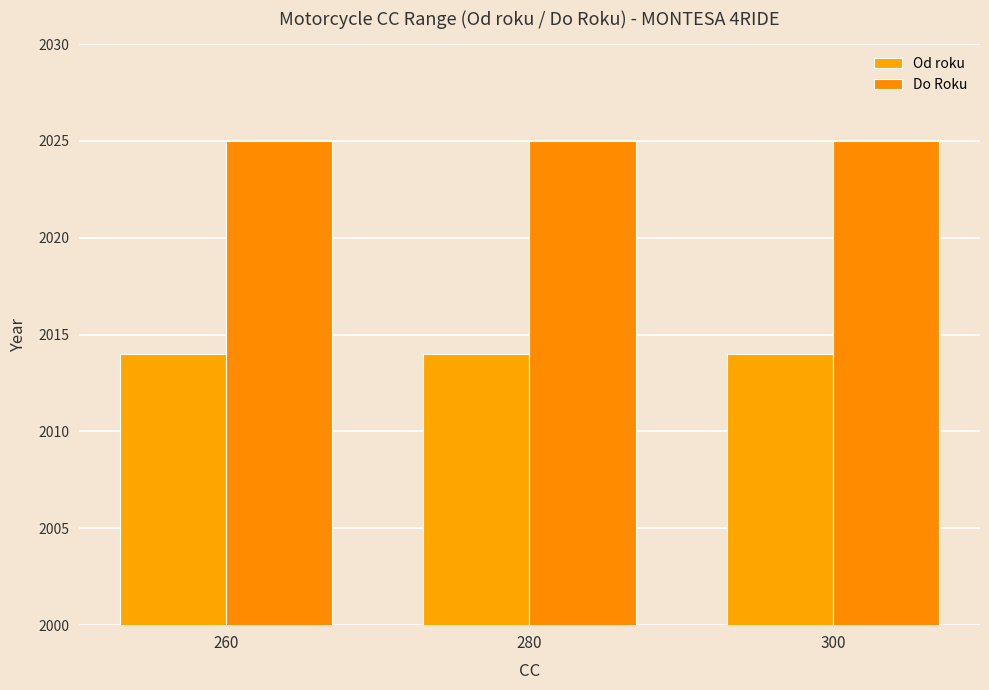

At how many categories does at least one series exceed 2019?

3